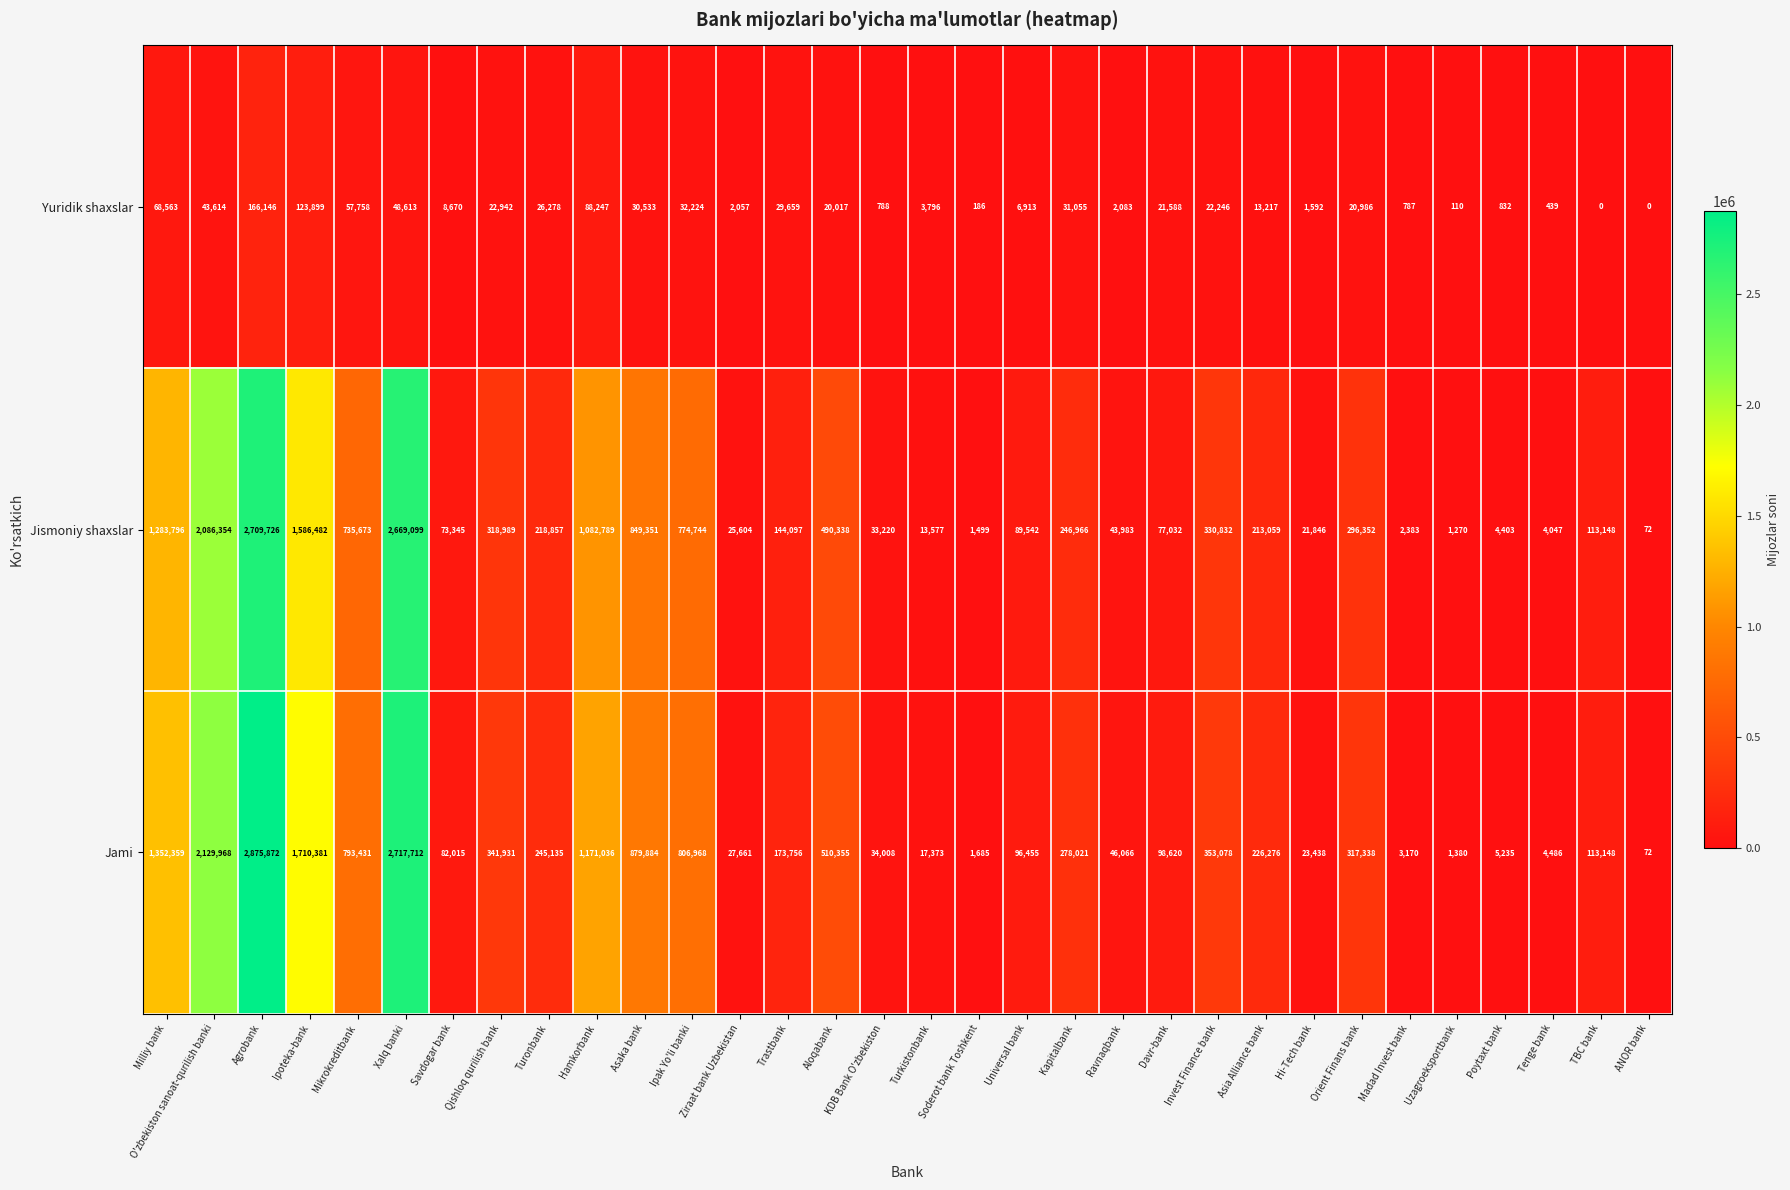

At which label is Yuridik shaxslar closest to 83073?

Hamkorbank